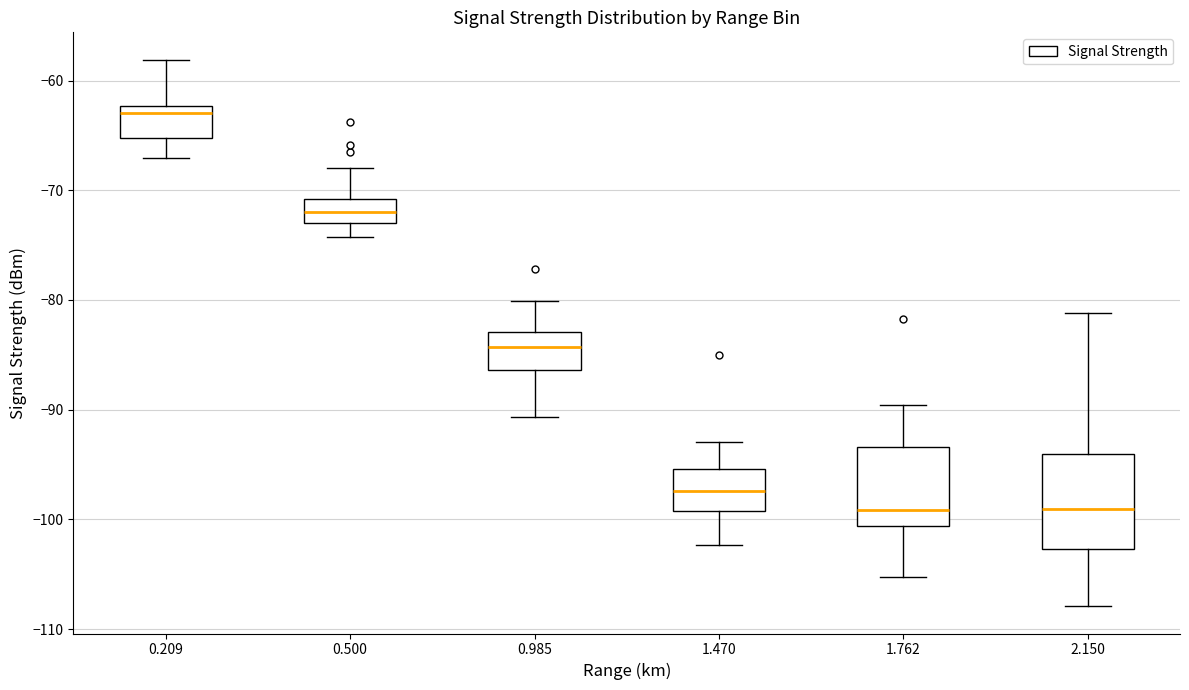

Reading left to right, read every box against the y-axis: the position of its median line, the range the box covers, and the ends of its whiskers. The values are not printed on the chart, so give them approximately, as read against the axis.

0.209: median -63, box -65 to -62, whiskers -67 to -58
0.500: median -72, box -73 to -71, whiskers -74 to -68
0.985: median -84, box -86 to -83, whiskers -91 to -80
1.470: median -97, box -99 to -95, whiskers -102 to -93
1.762: median -99, box -101 to -93, whiskers -105 to -90
2.150: median -99, box -103 to -94, whiskers -108 to -81